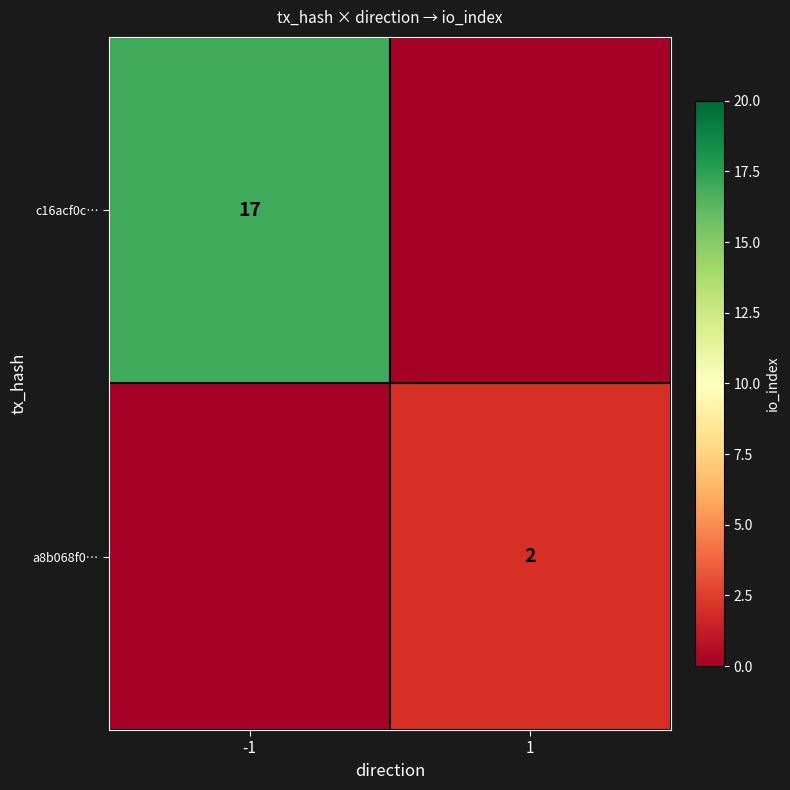

Which label corresponds to the smallest value in the chart?

1